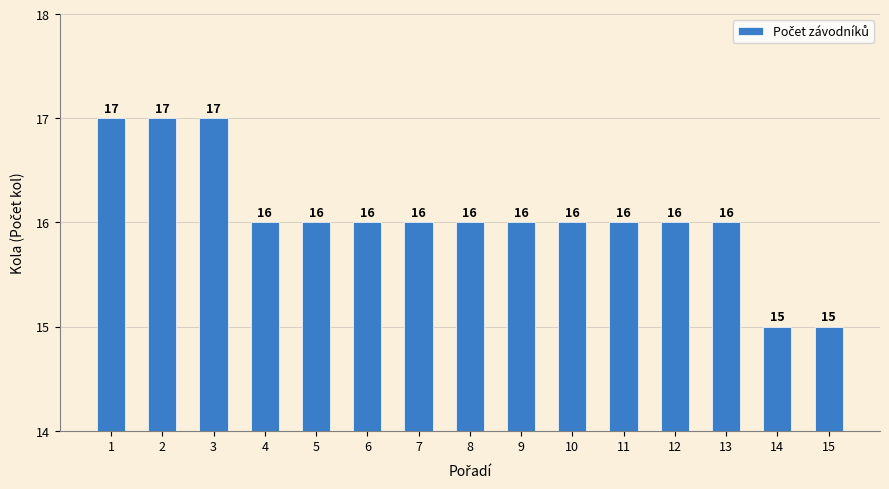

What is the greatest value displayed?

17